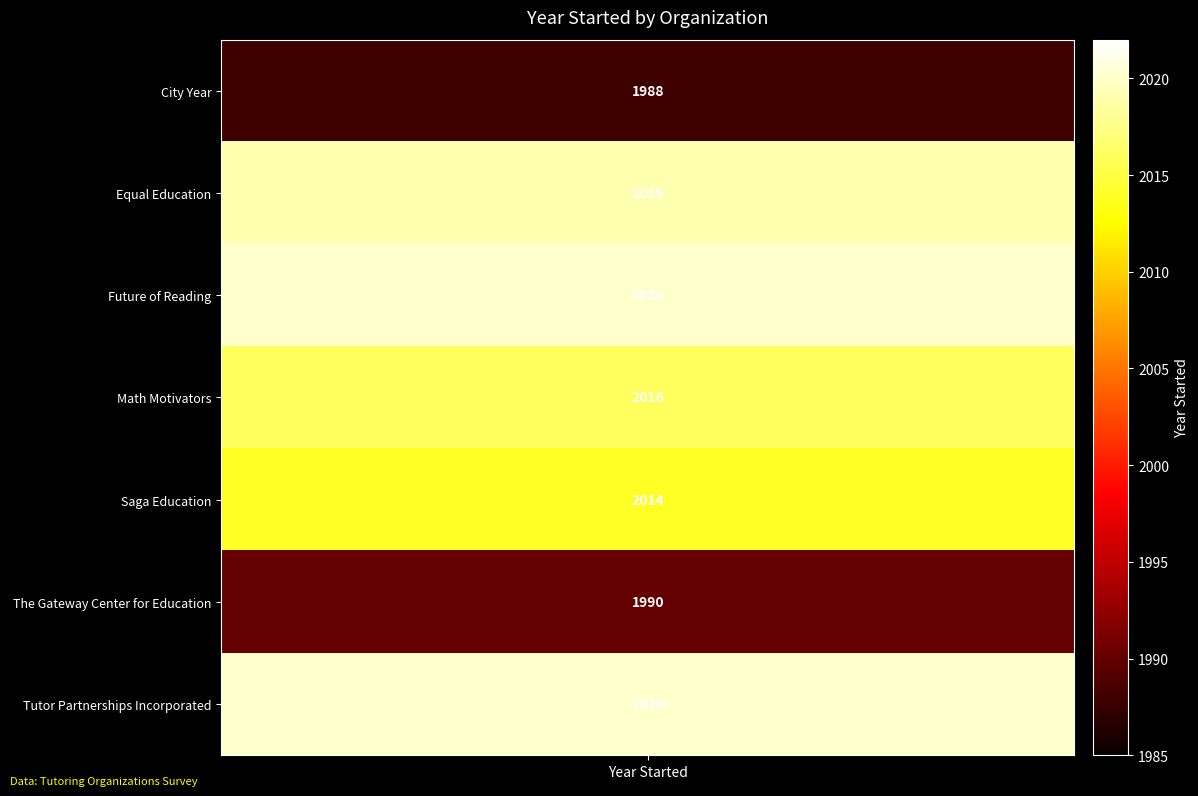

List the series in order of their peak value, lowest first.

City Year, The Gateway Center for Education, Saga Education, Math Motivators, Equal Education, Future of Reading, Tutor Partnerships Incorporated